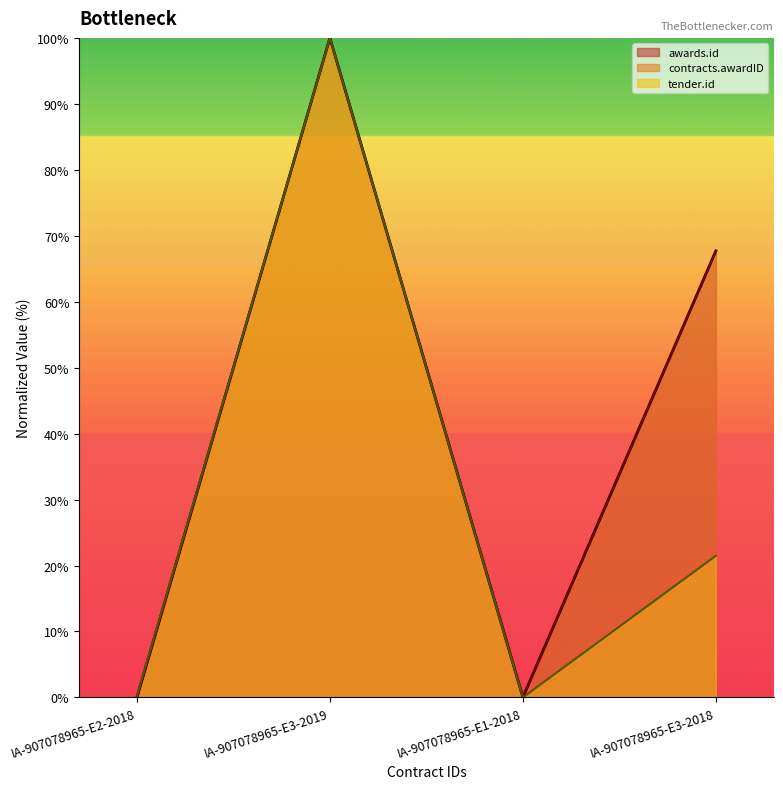

The tender.id series shows 0.0 at IA-907078965-E1-2018. True or false?

True